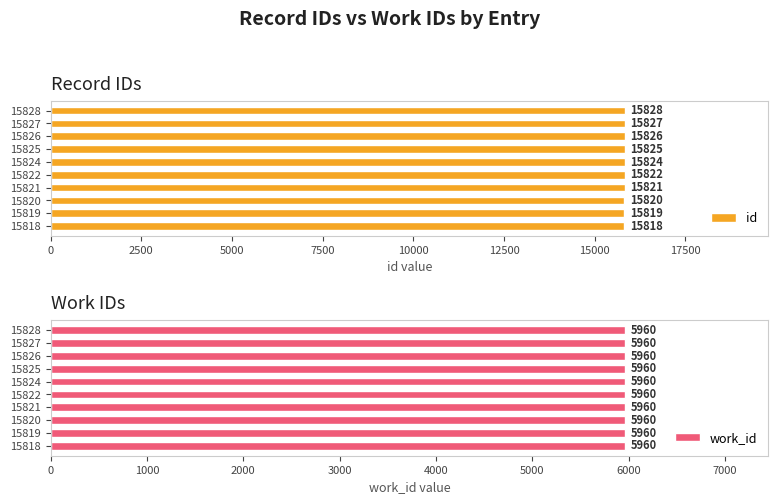

The value of id at 15826 is 6398. True or false?

False